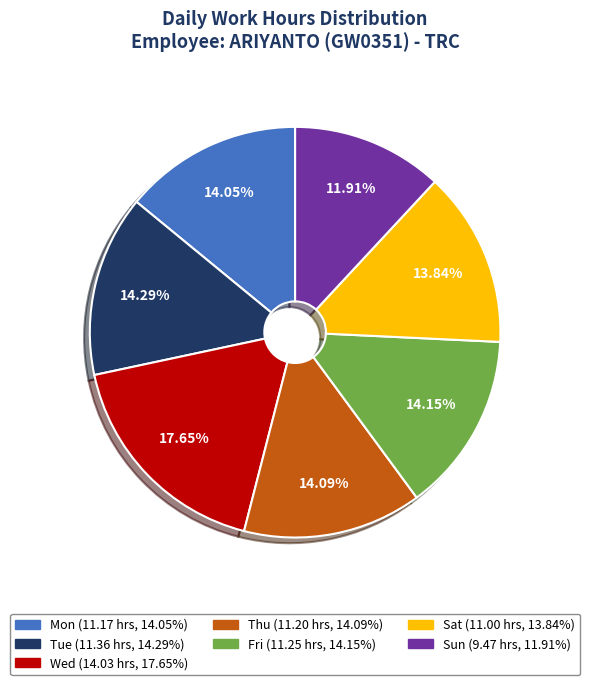

Does Mon represent more than half of the total?

No